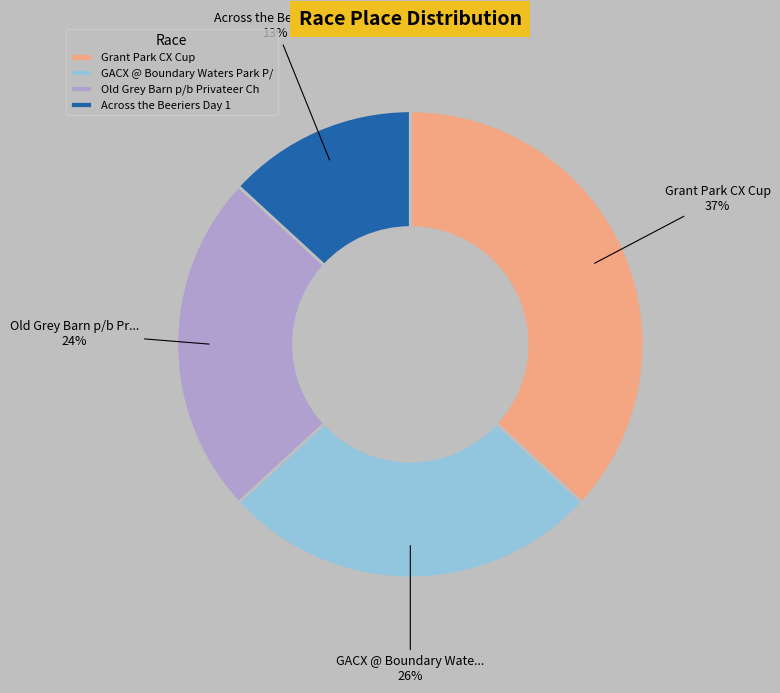

Rank the categories by value from lowest to highest.

Across the Beeriers Day 1, Old Grey Barn p/b Privateer Ch, GACX @ Boundary Waters Park P/, Grant Park CX Cup